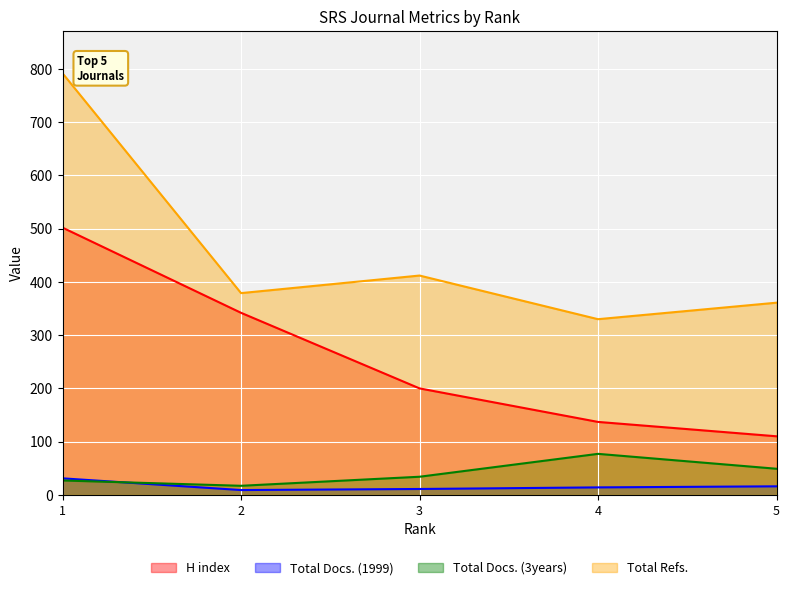

What is the value of the Total Docs. (1999) point at the 1st from the left?

31